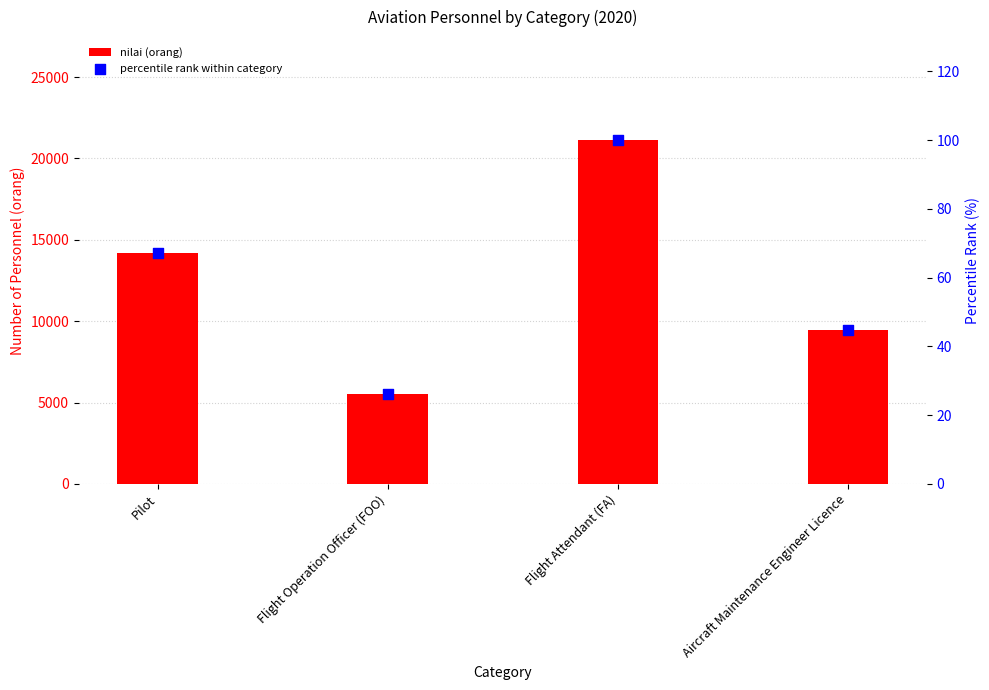

Which series has the widest spread of Y values?

nilai (orang)